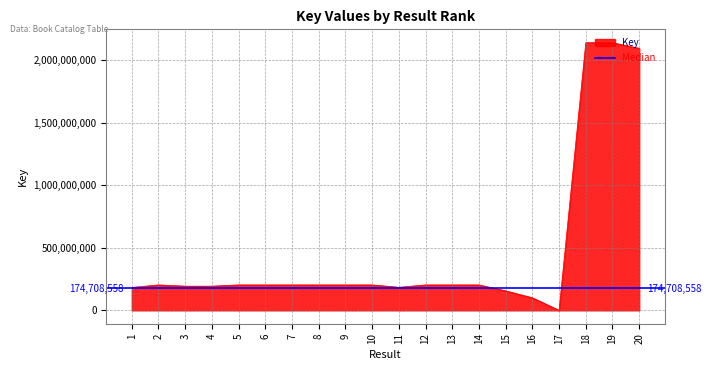

What is the value of the 10th point from the left?

203278198